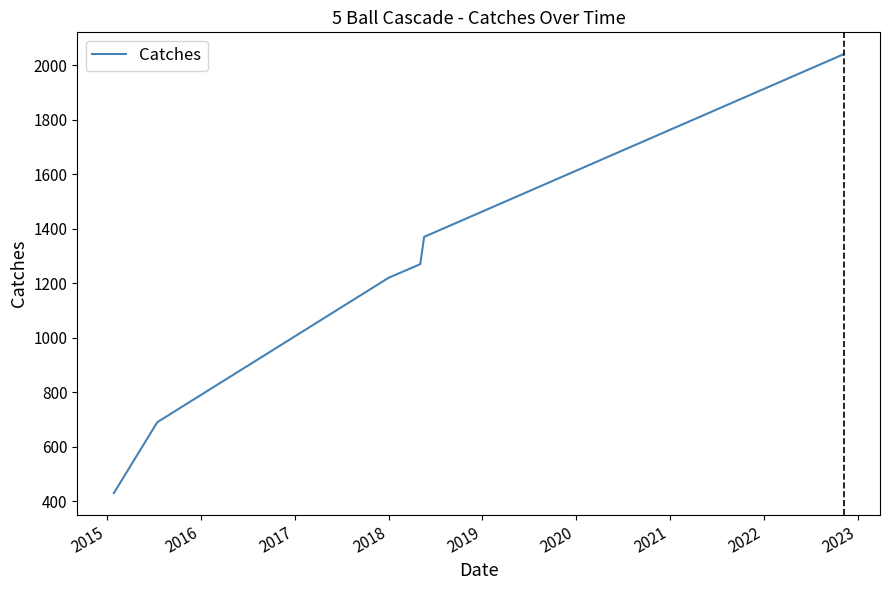

What is the smallest value displayed?

430